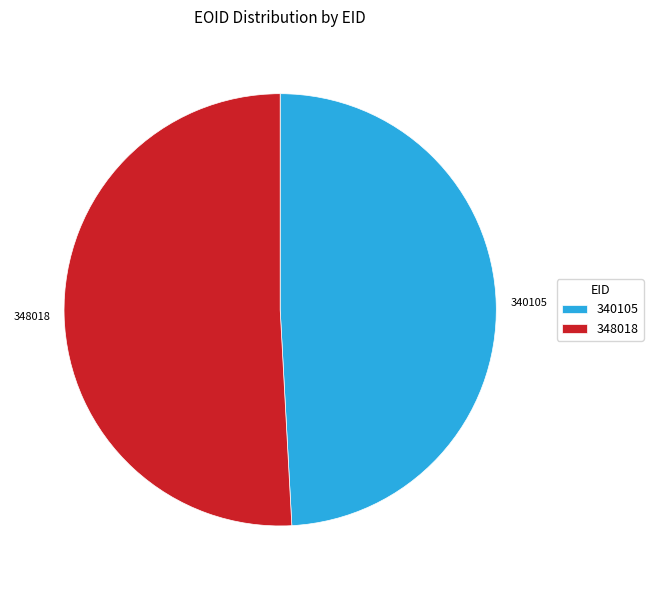

Is there a majority slice in this chart?

Yes